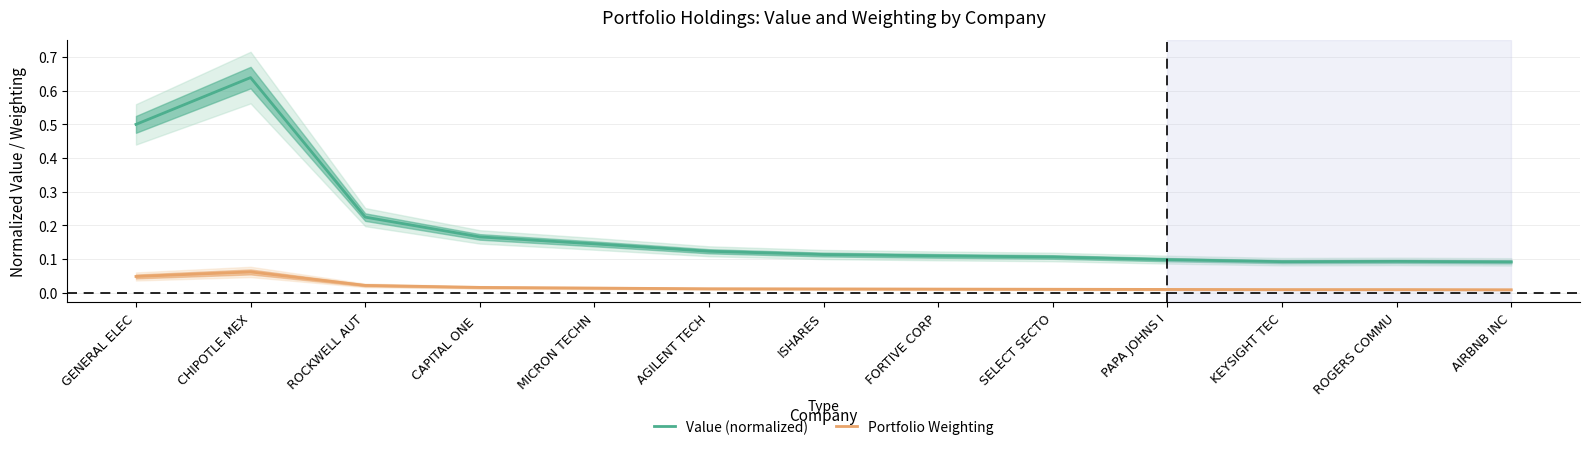

Is this an area chart (filled region under the line)?

No